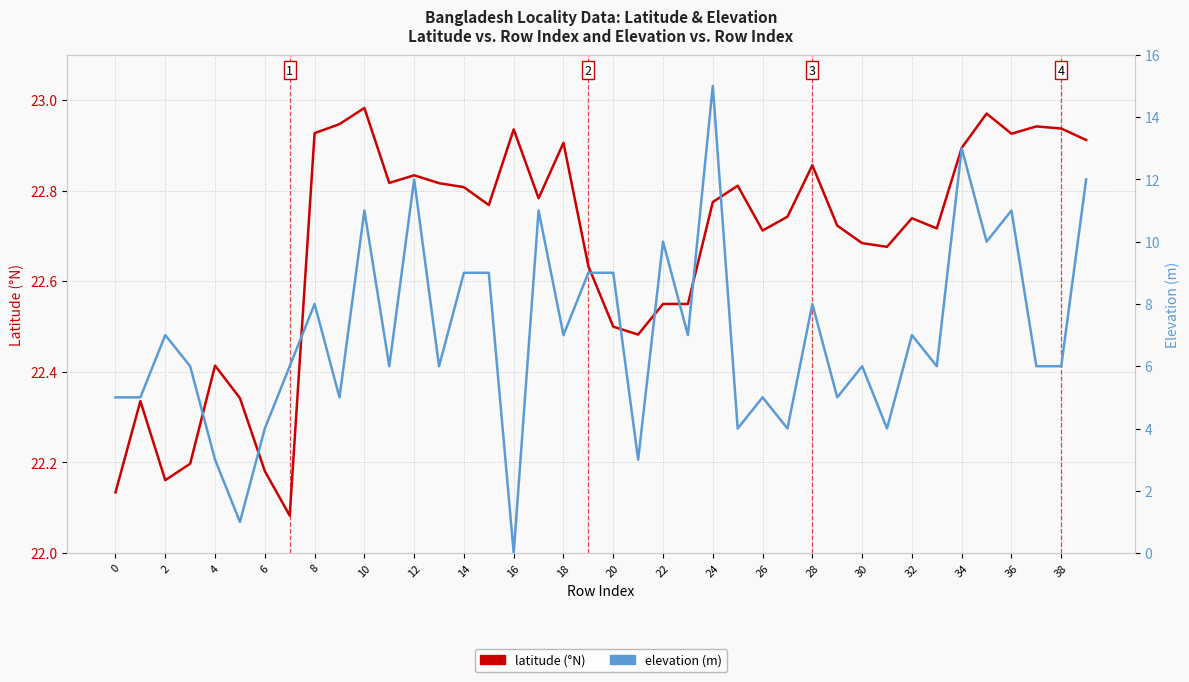

How many series are shown in this chart?

2